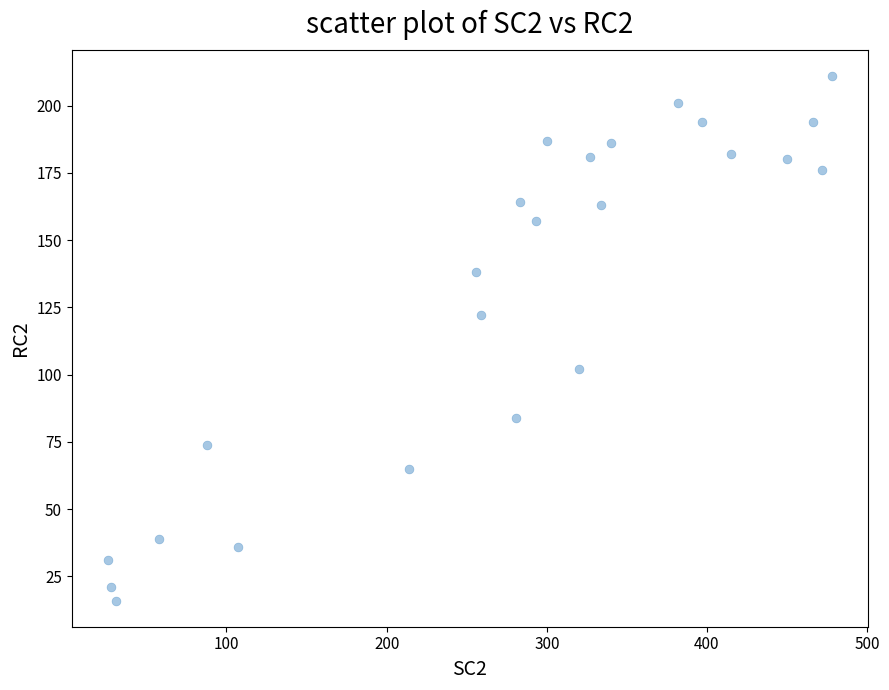

What is the range of X values (max minus min)?

452